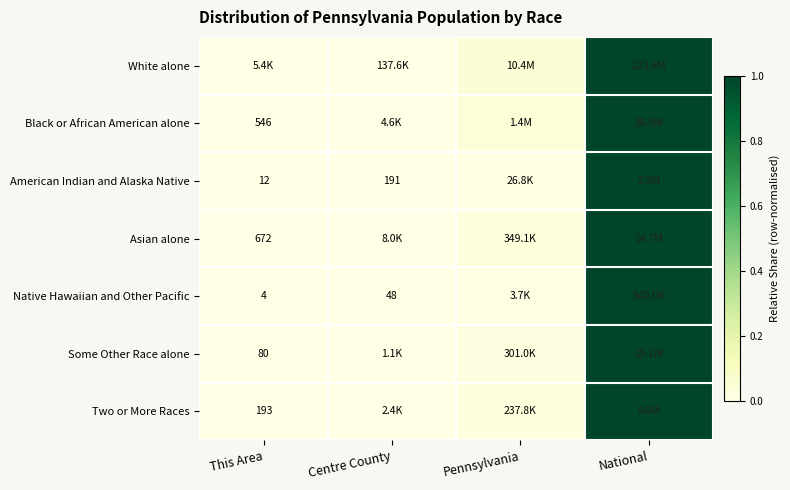

Is the value of Asian alone at This Area greater than the value of Two or More Races at This Area?

Yes